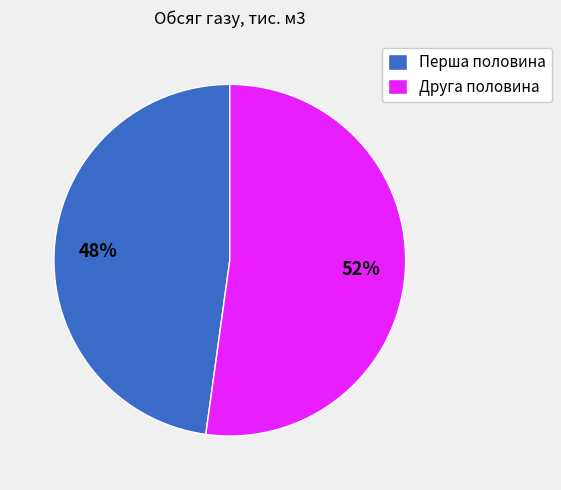

What is the ratio of the value at Перша половина to the value at Друга половина?

0.9